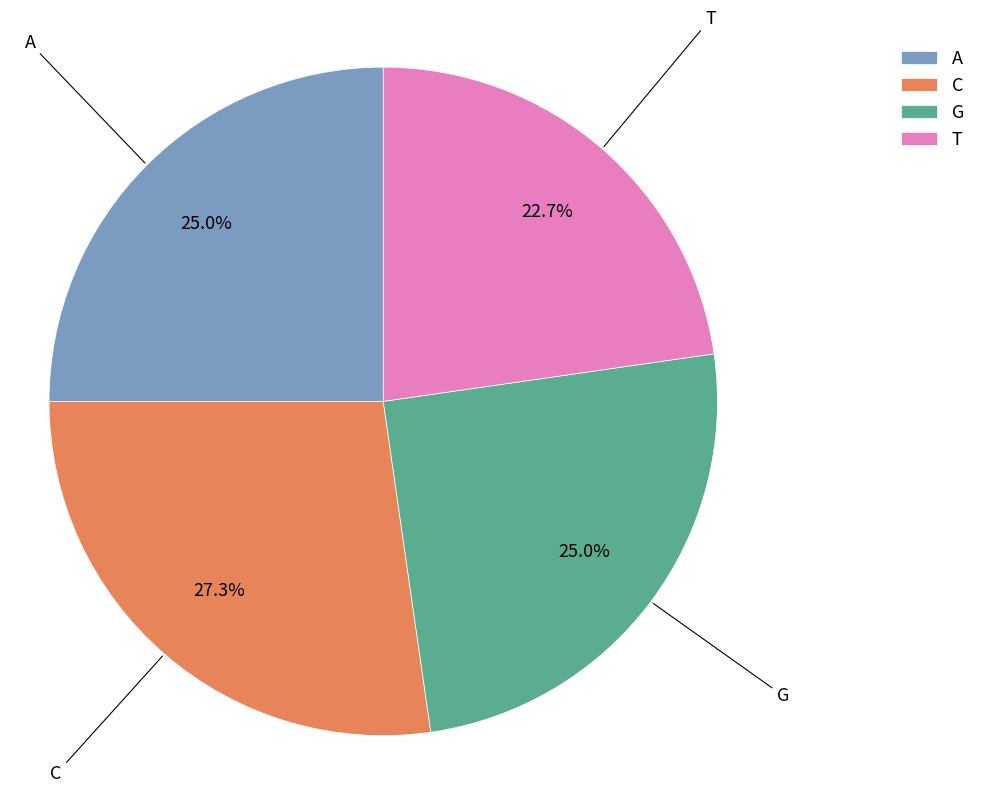

Combined, do T and G account for over 50%?

No